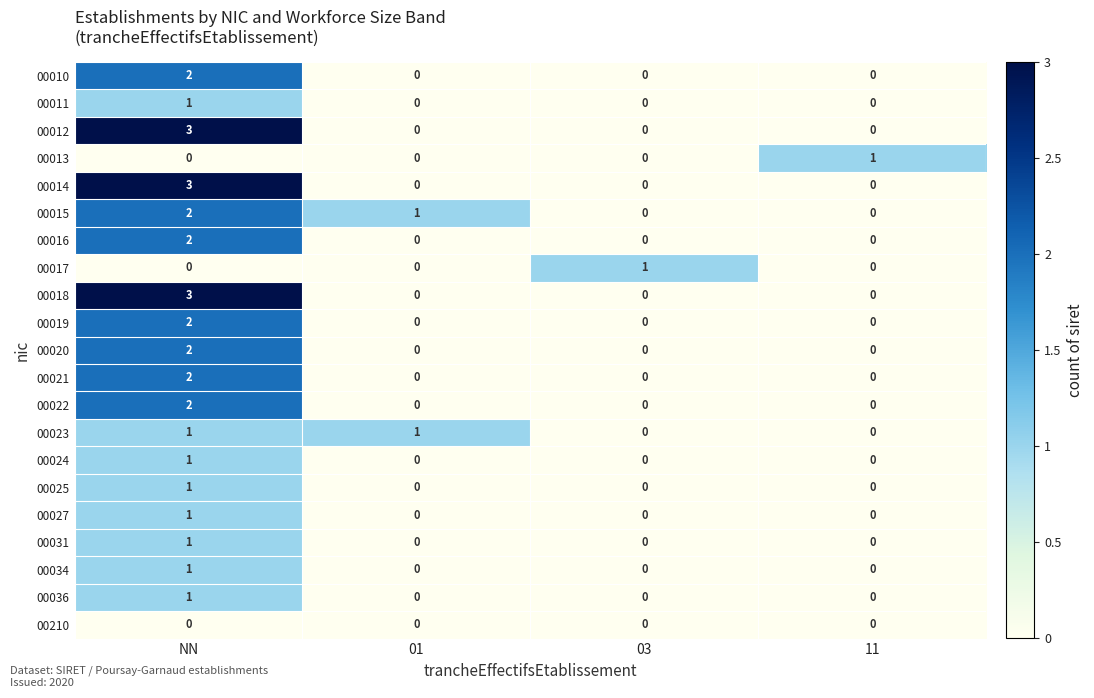

How many 00023 values are between 0 and 1?

4